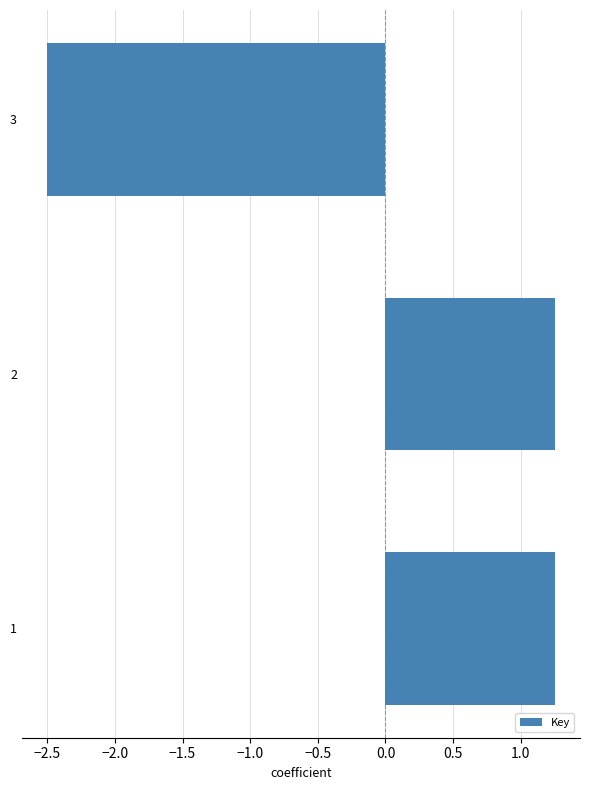

At which category does the chart reach its minimum across all series?

3